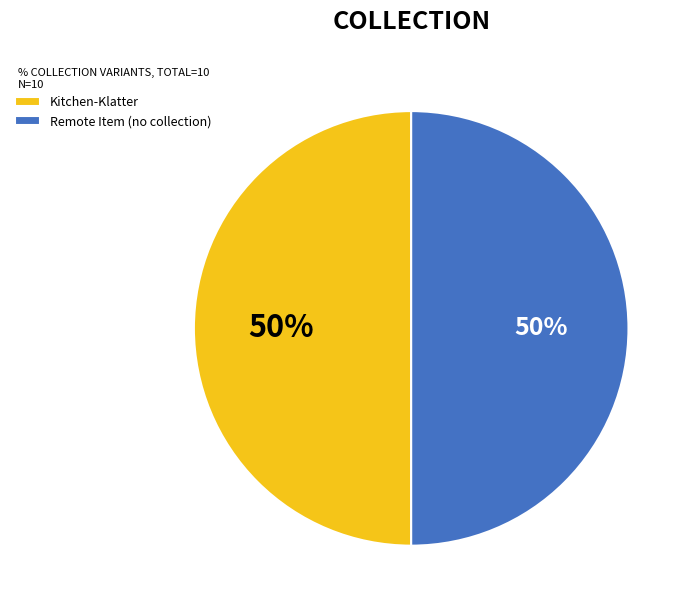

True or false: Kitchen-Klatter accounts for 50% of the total.

True